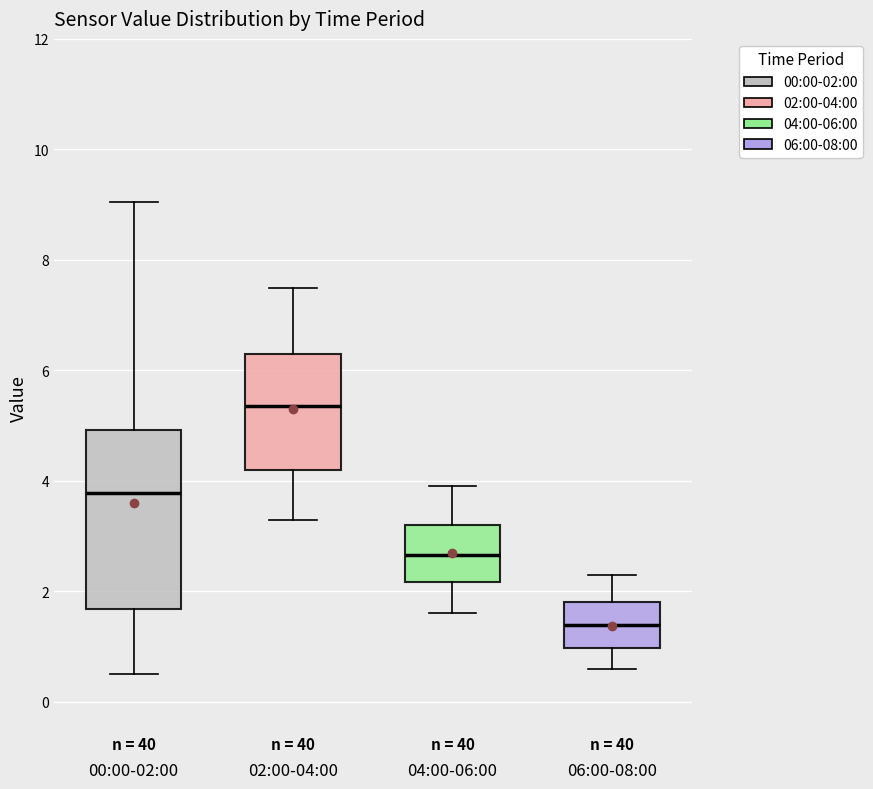

Where is the lower edge of the box for 00:00-02:00 on the y-axis? The values are not printed on the chart, so give them approximately, as read against the axis.

1.6